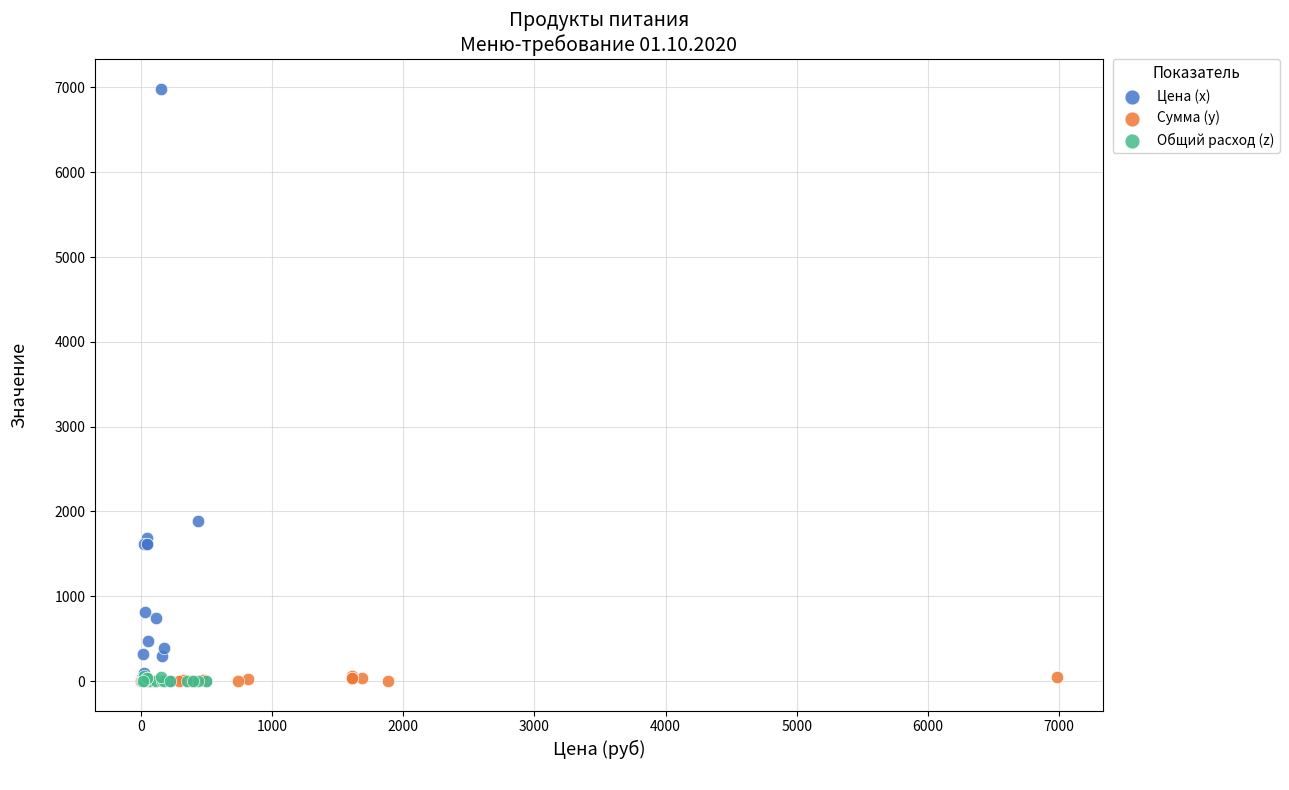

Which series has the largest Y range (max minus min)?

Цена (x)